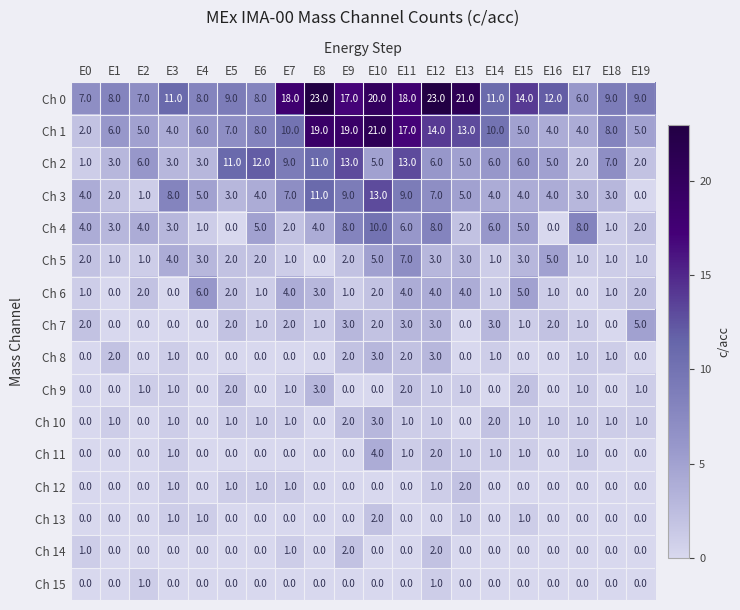

At which category is the sum across all series the highest?

E10